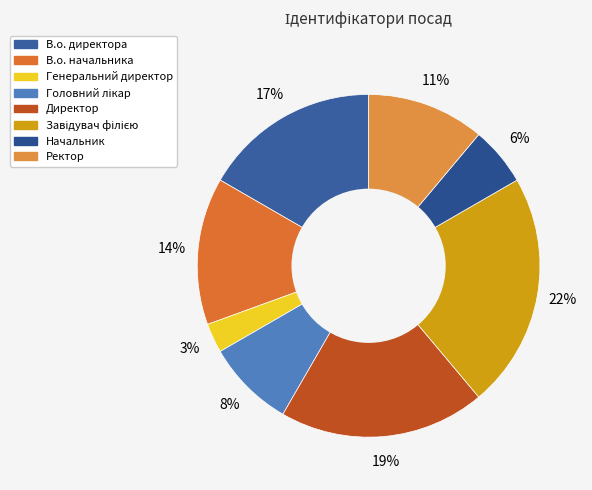

Does Головний лікар account for over 50% of the chart?

No